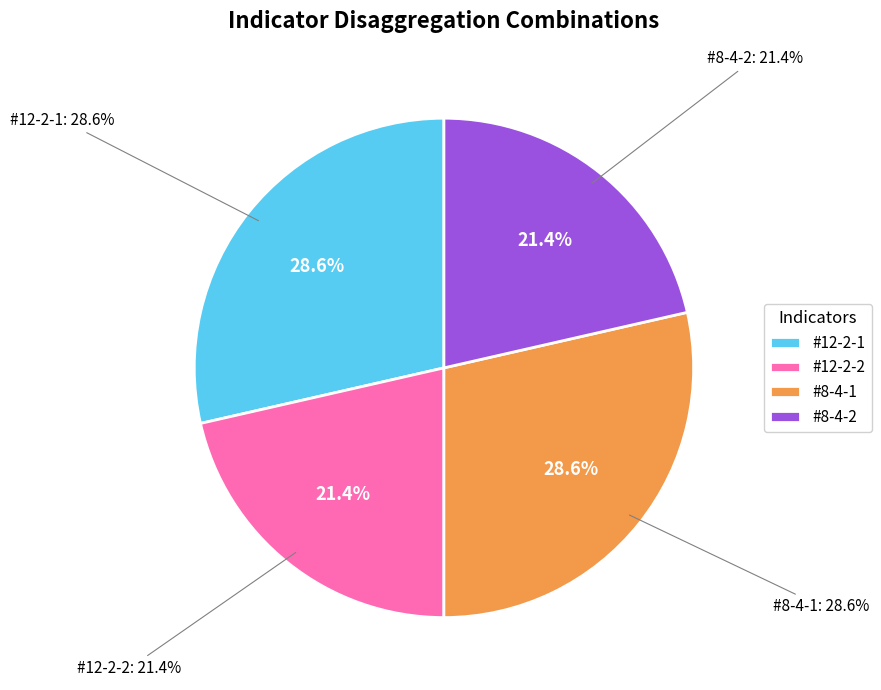

Is it true that #12-2-2 is 21% of the pie?

True